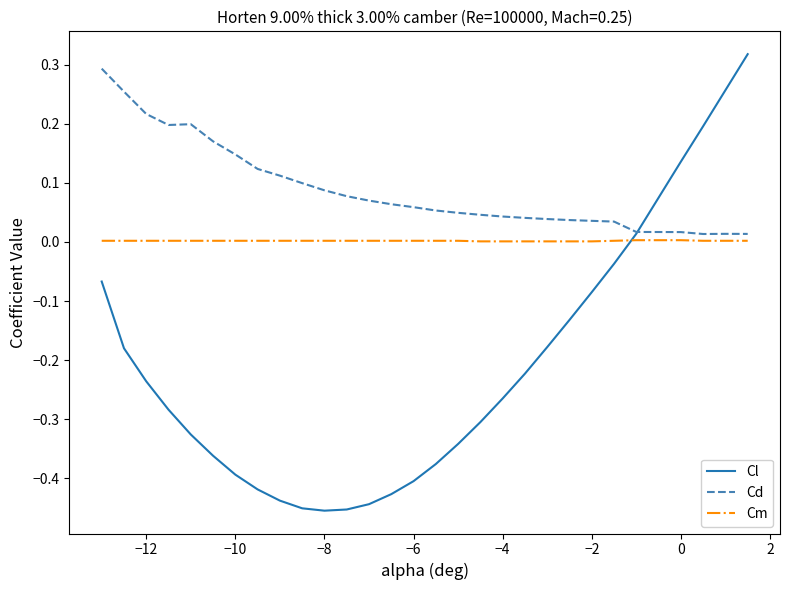

List the series in order of their overall mean, highest first.

Cd, Cm, Cl